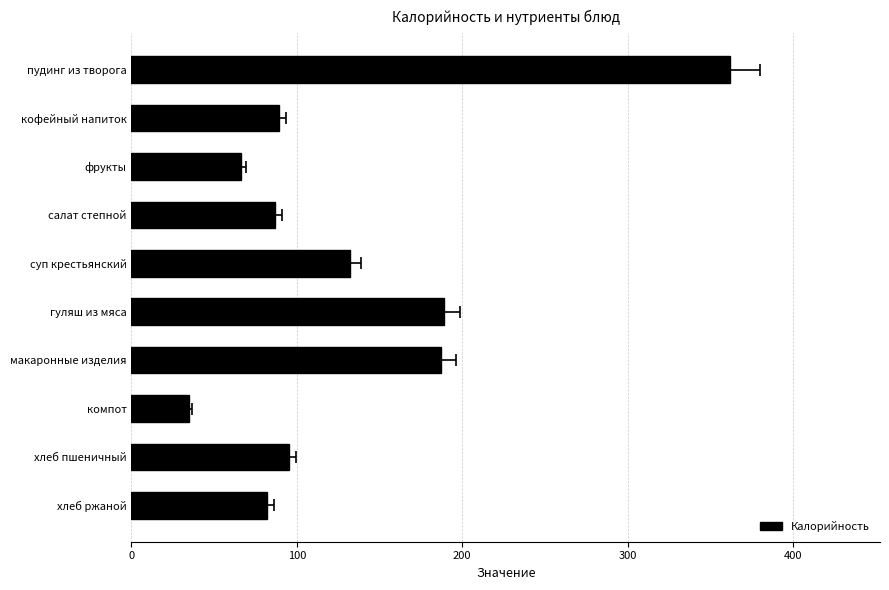

Does the chart contain stacked bars?

No